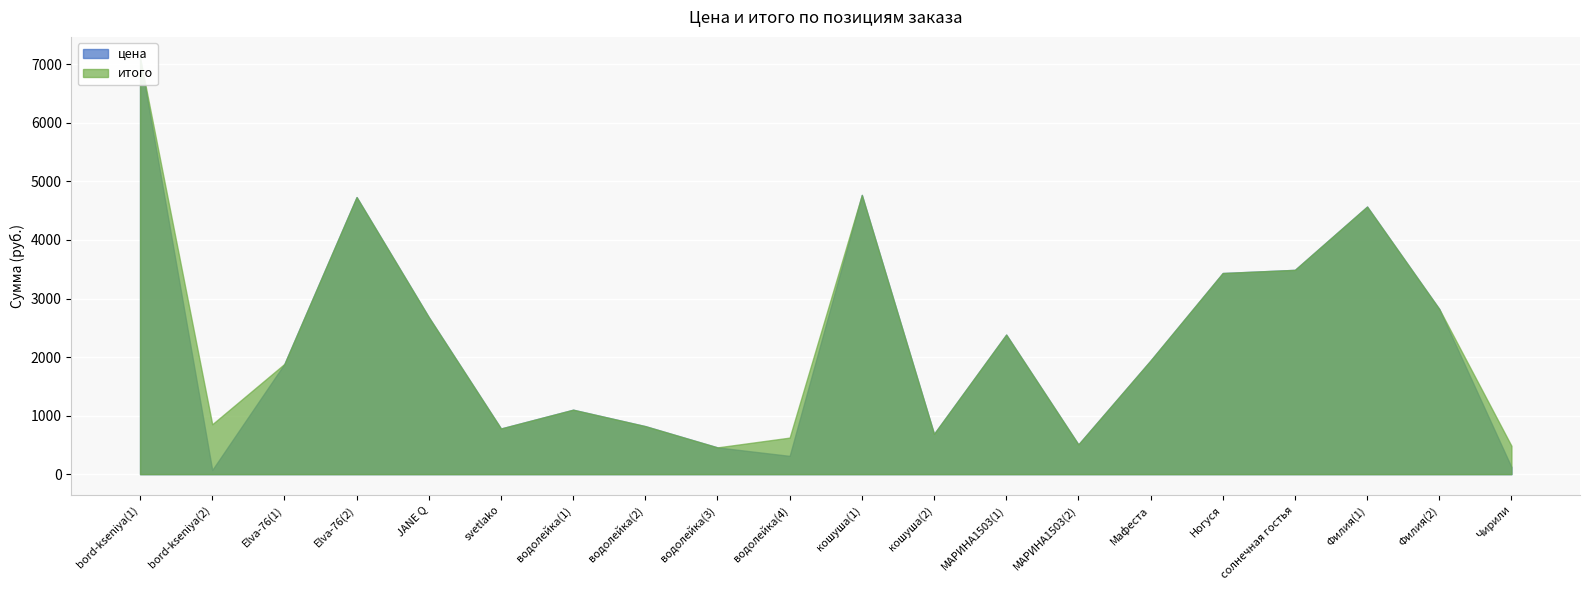

What is the total value across all series at МАРИНА1503(2)?

1016